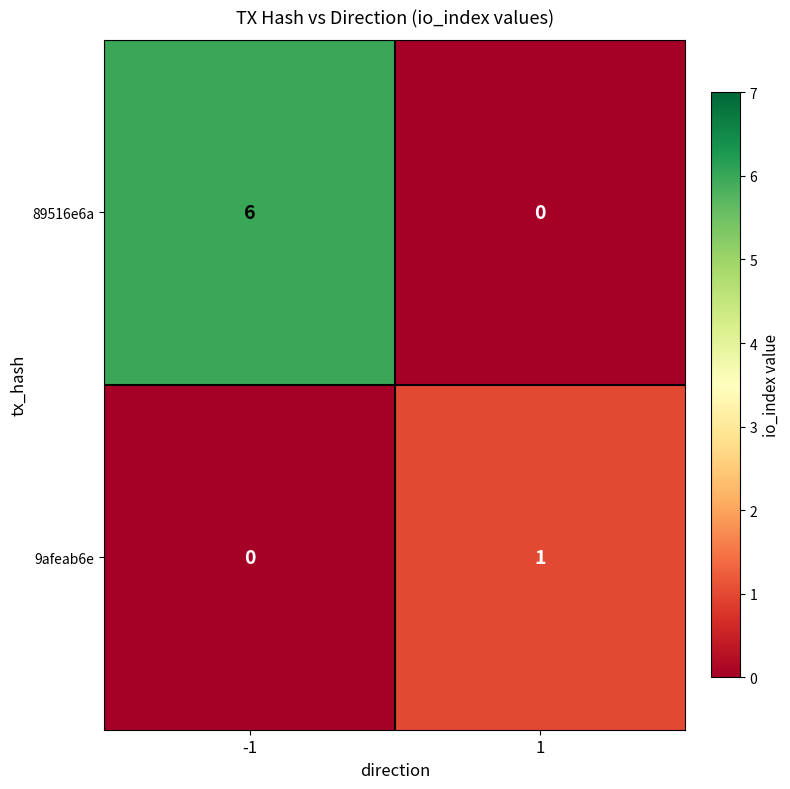

Which series has the largest total across all categories?

89516e6a